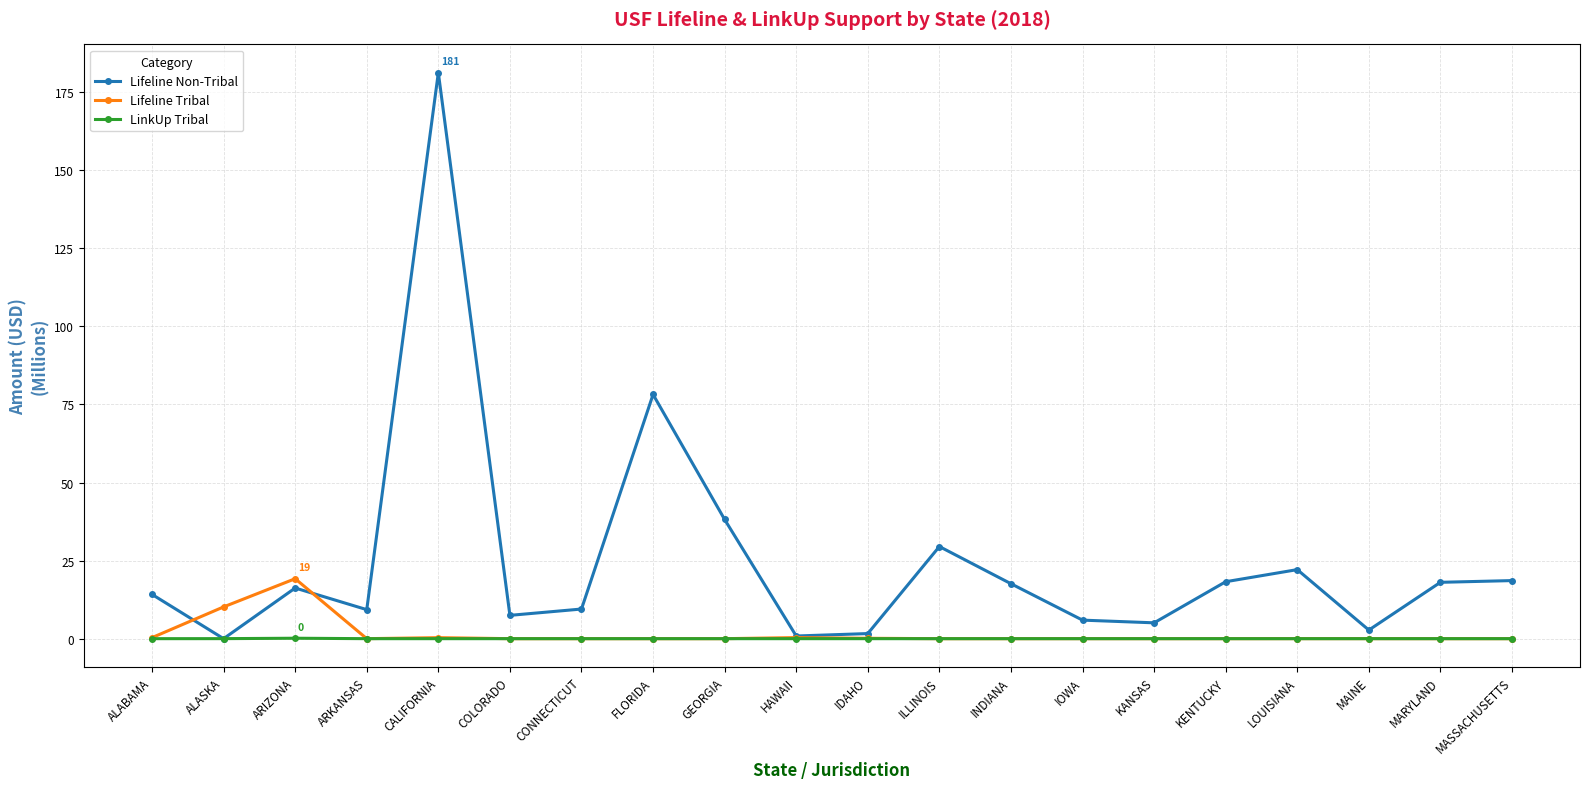

What is the label of the 9th point from the right?

ILLINOIS